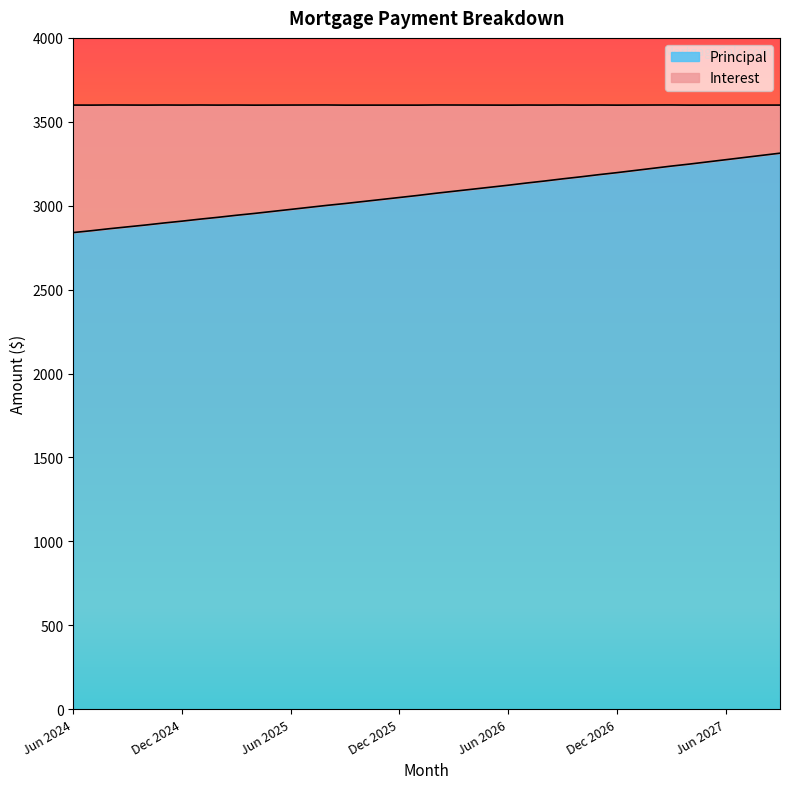

Which label corresponds to the smallest value in the chart?

Jun 2024